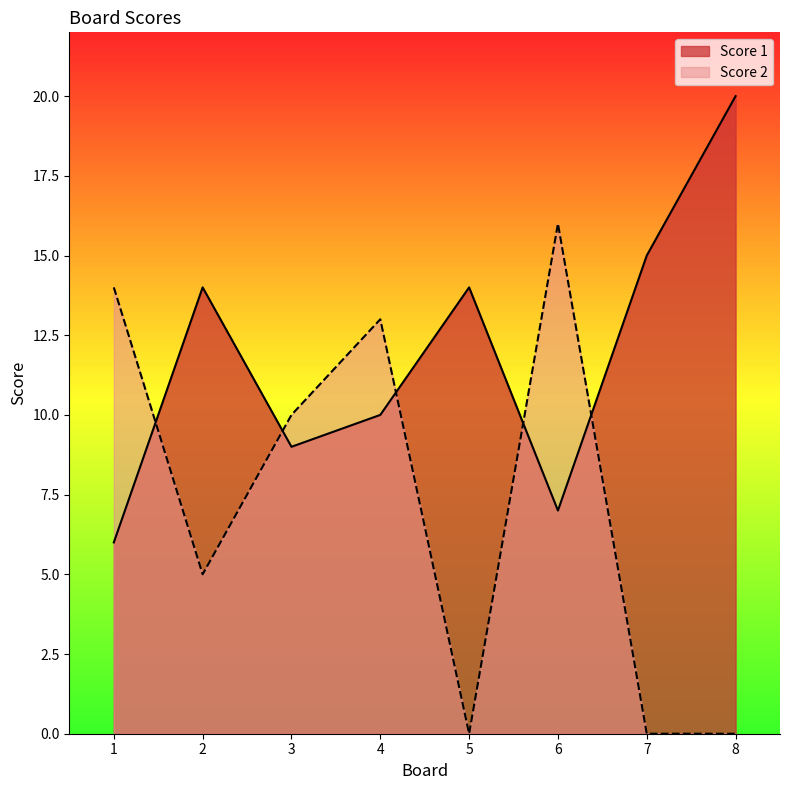

How many values in the Score 1 series are below 14?

4